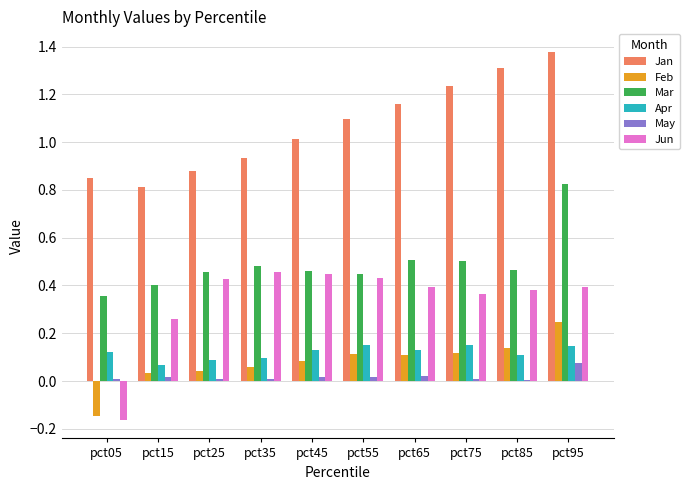

Which category has the highest value in the May series?

pct95